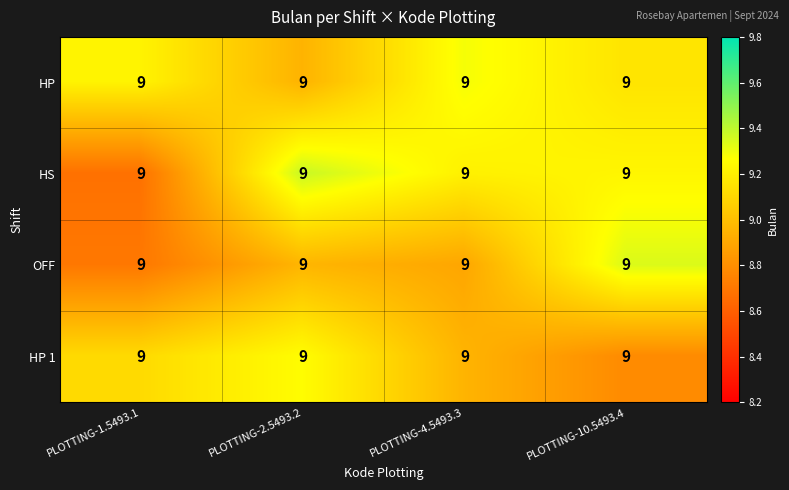

What is the sum of all HP 1 values?

36.1